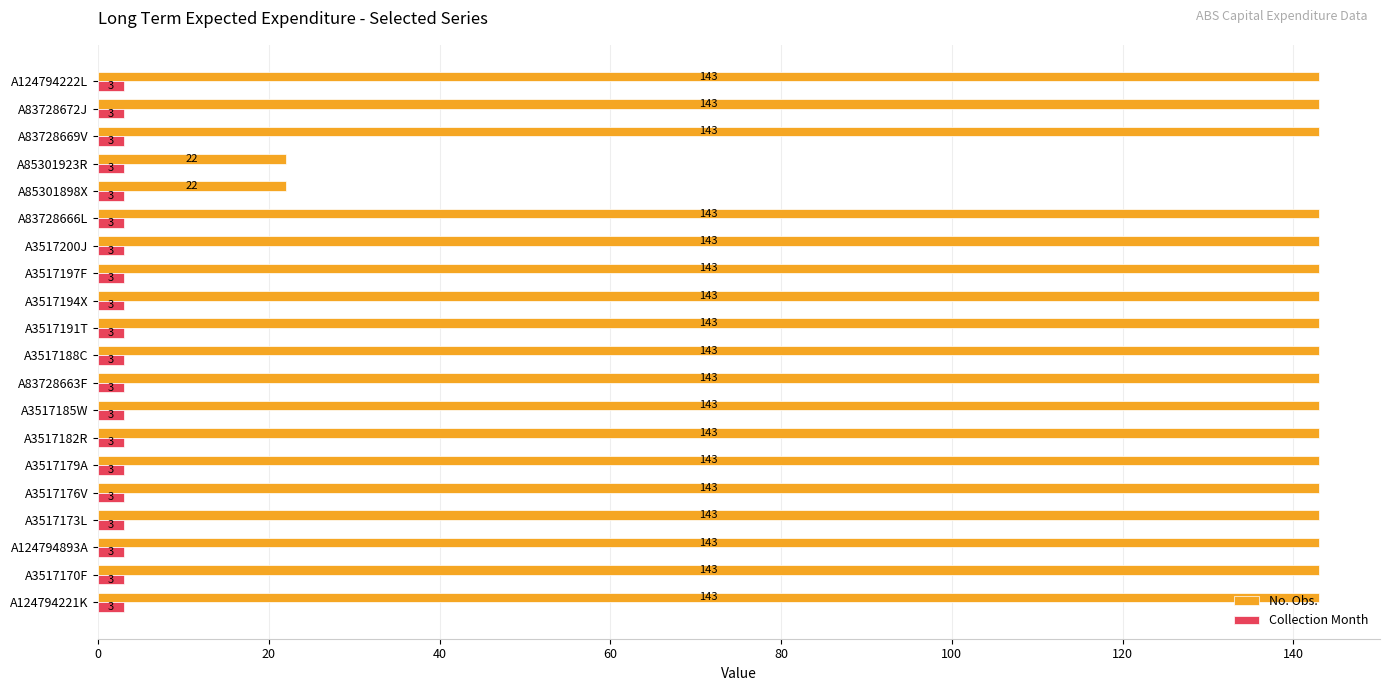

What is the maximum value shown in the chart?

143